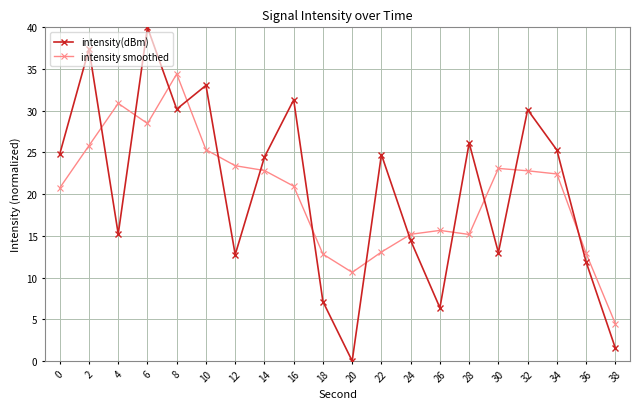

How many interior local peaks does the intensity(dBm) series have?

7